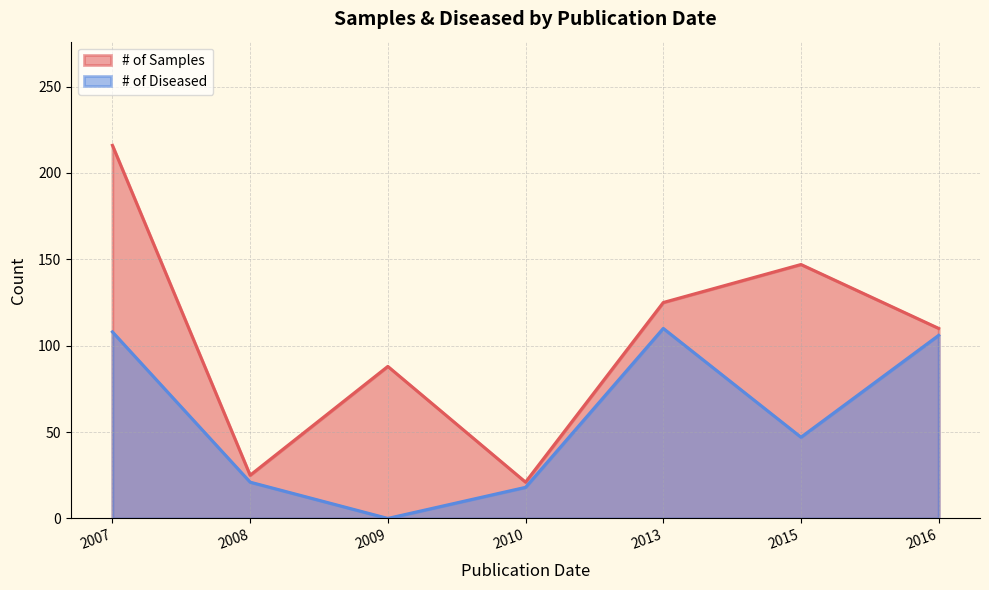

Is it true that # of Samples equals 147 at 2015?

True